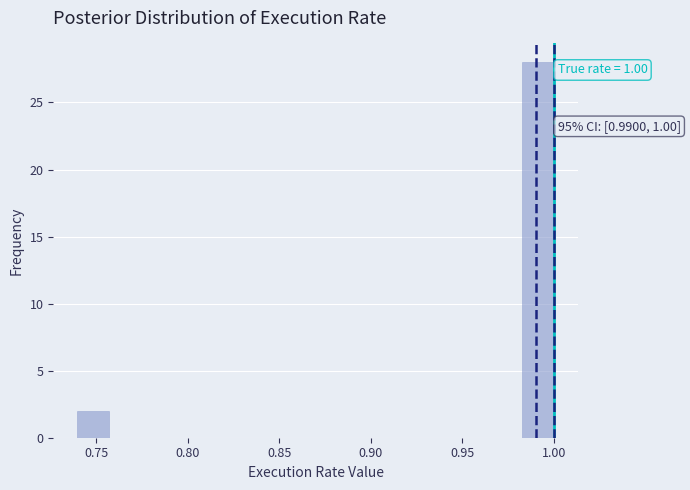

Around what value on the x-axis is the tallest bar? Give the approximate position of its centre, as read against the axis.

0.990